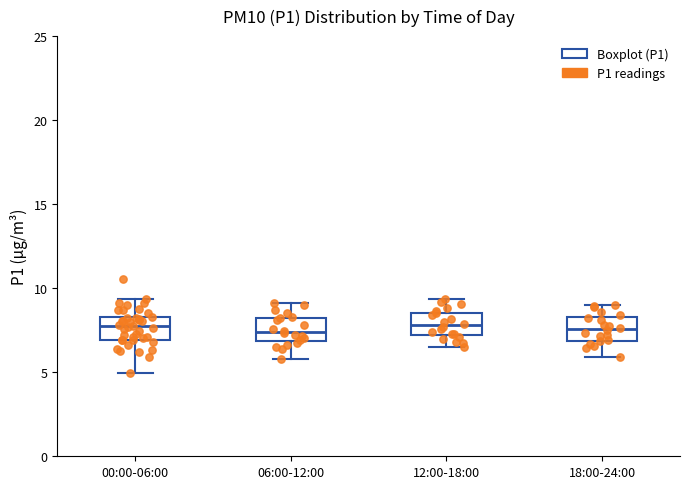

Where is the lower edge of the box for 12:00-18:00 on the y-axis? The values are not printed on the chart, so give them approximately, as read against the axis.

7.0